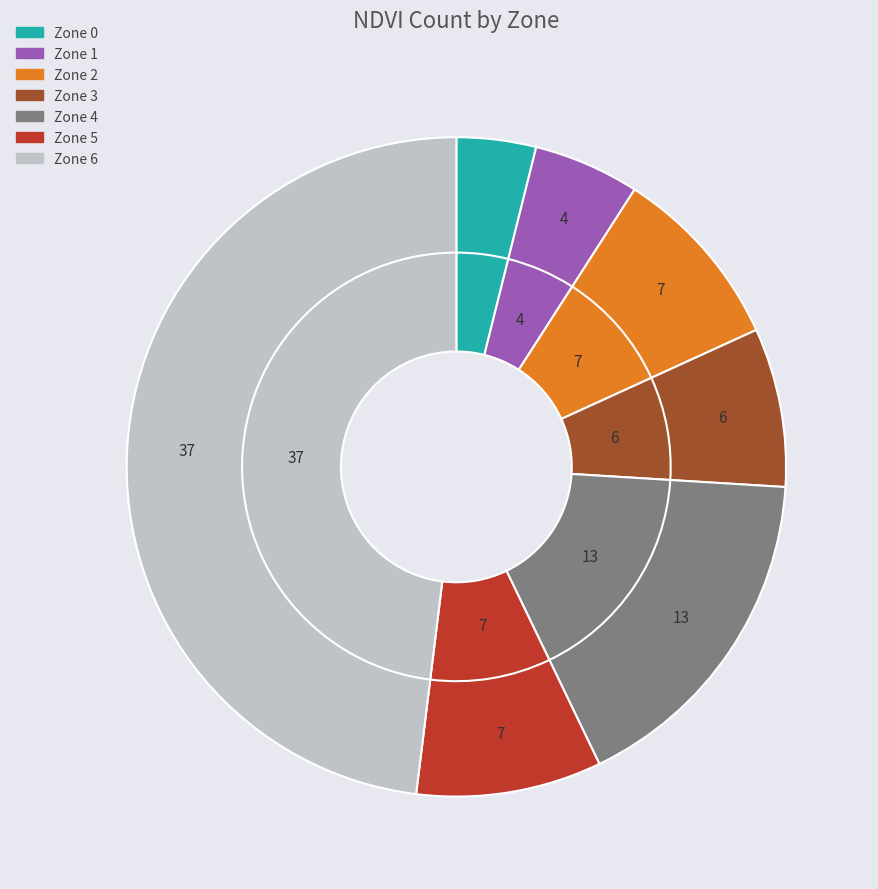

Count the number of slices in the pie.

7